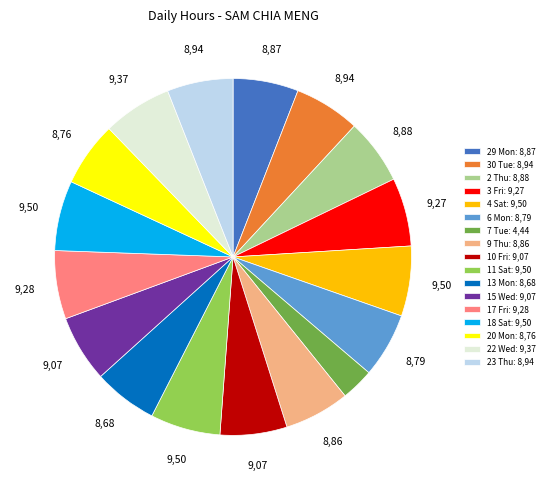

How many segments does this pie chart have?

17